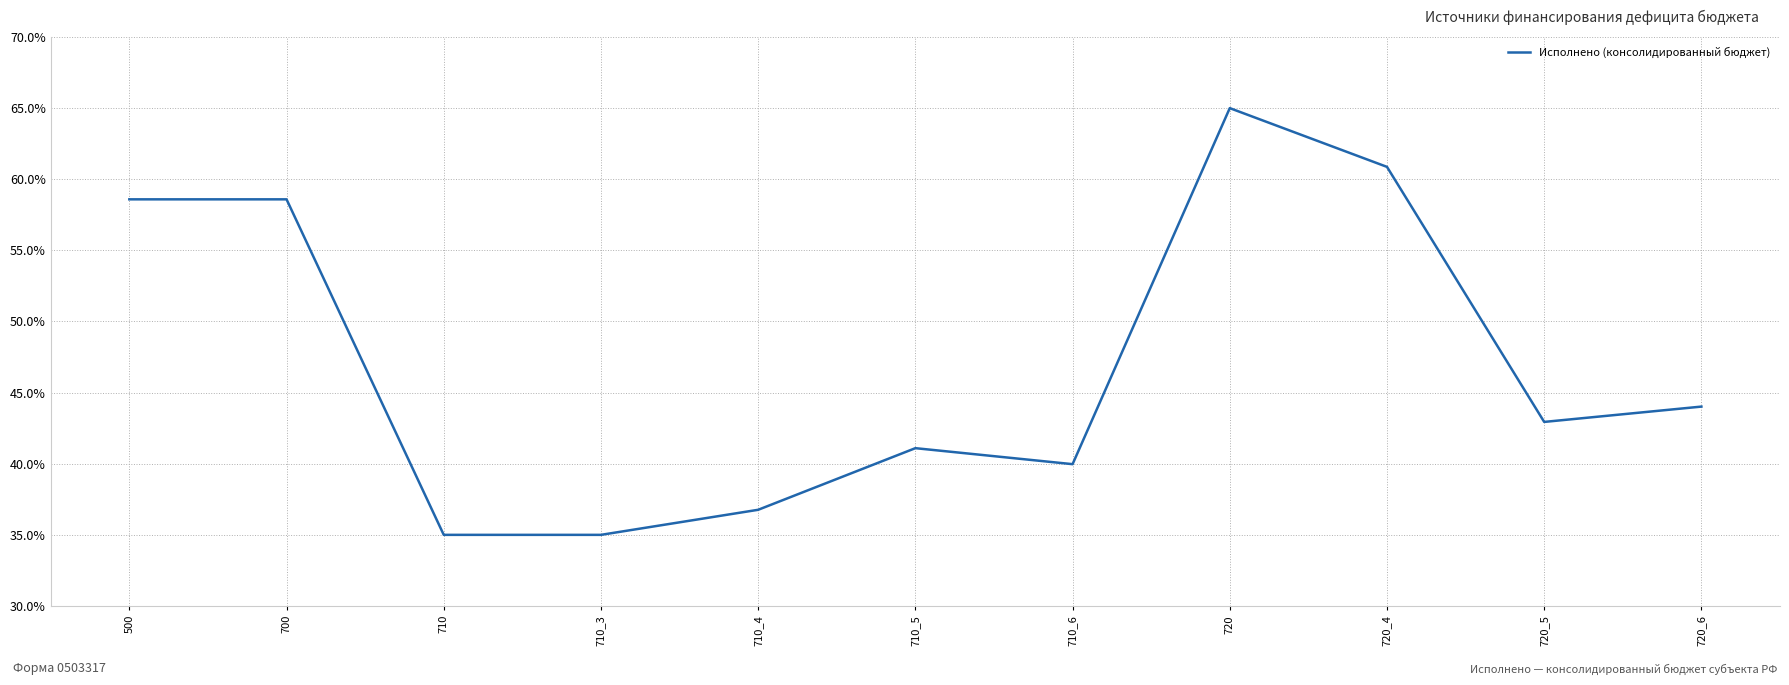

Is it true that the value at 700 is 82.1?

False